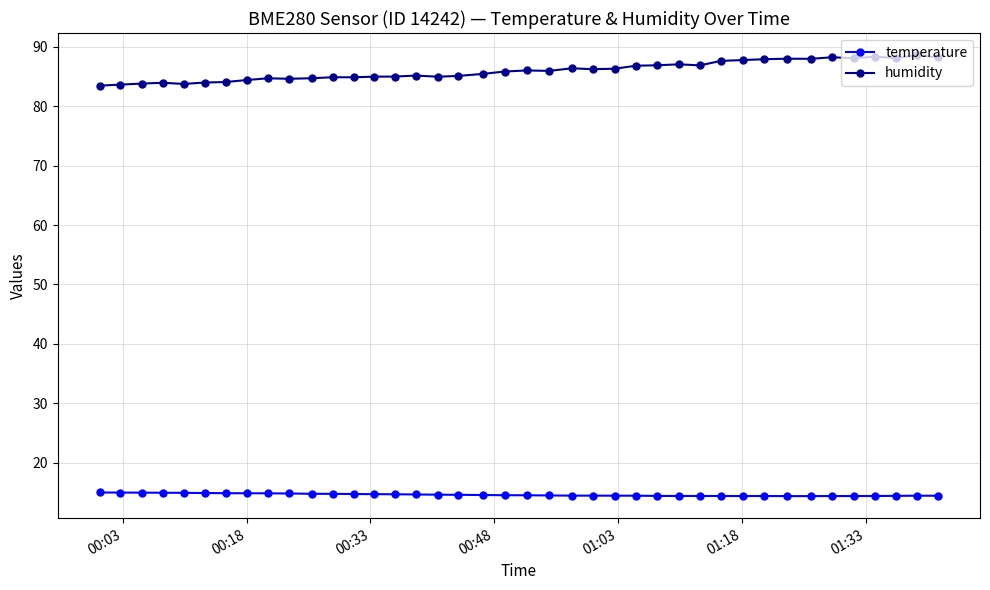

What is the average value of the temperature series?

14.6